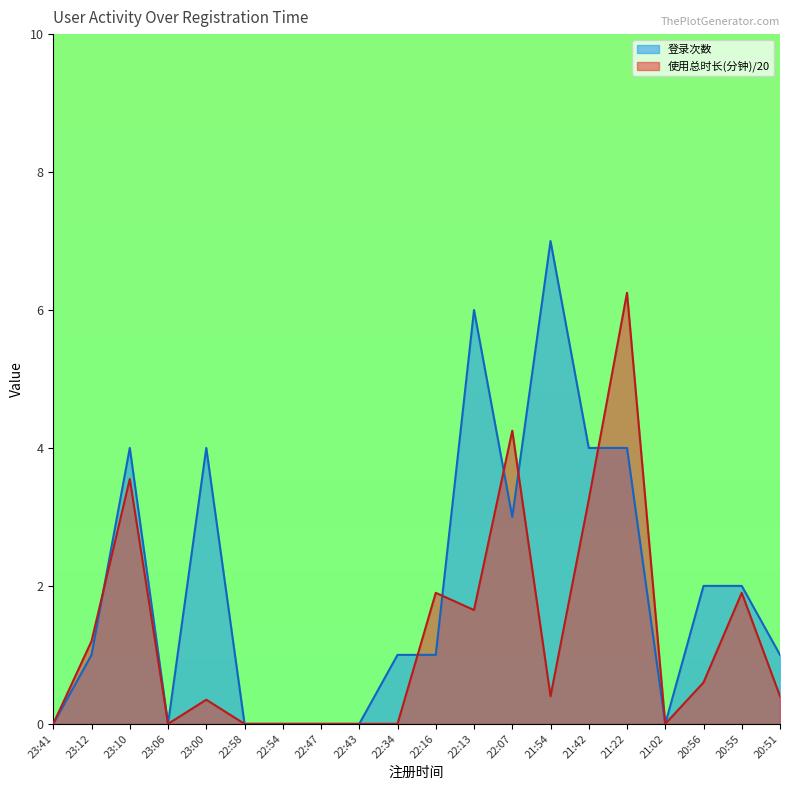

What is the average value of the 登录次数 series?

2.0